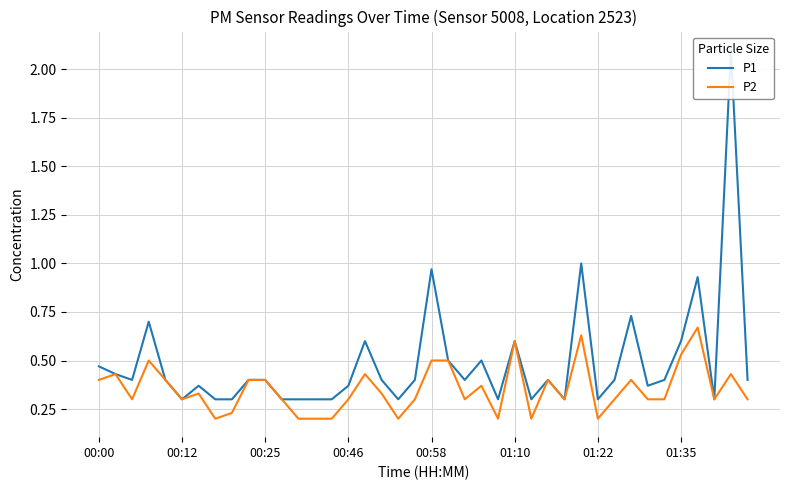

Is it true that P2 equals 0.1 at 01:22?

False